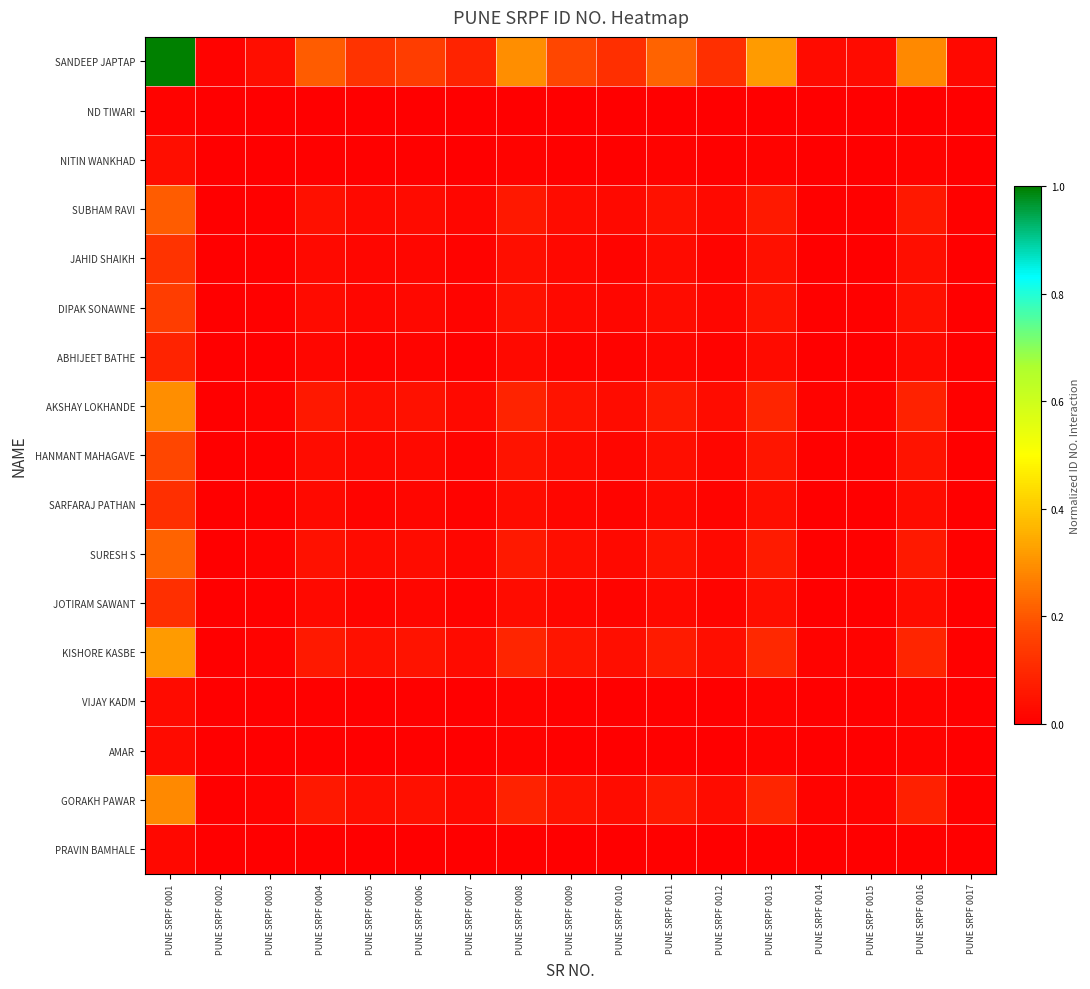

At how many categories does at least one series exceed 0?

17